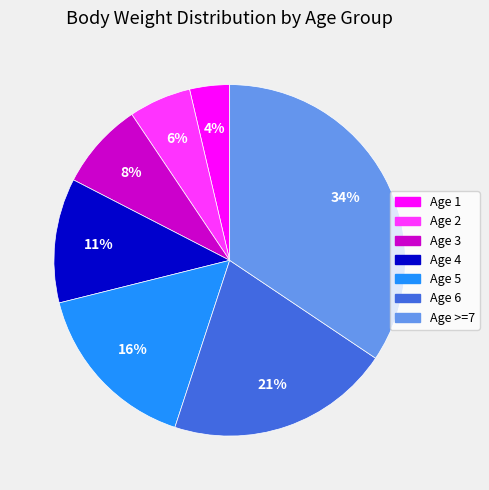

To the nearest percent, what is the average slice percentage?

14%